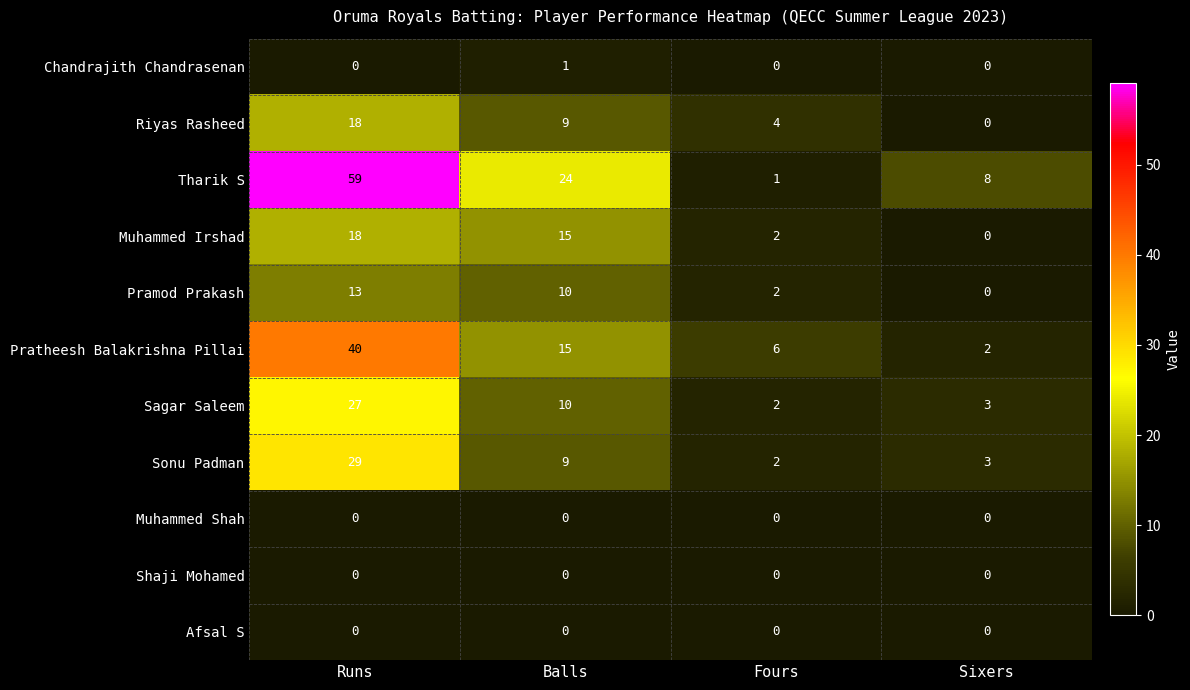

What is the highest value of the Riyas Rasheed series?

18